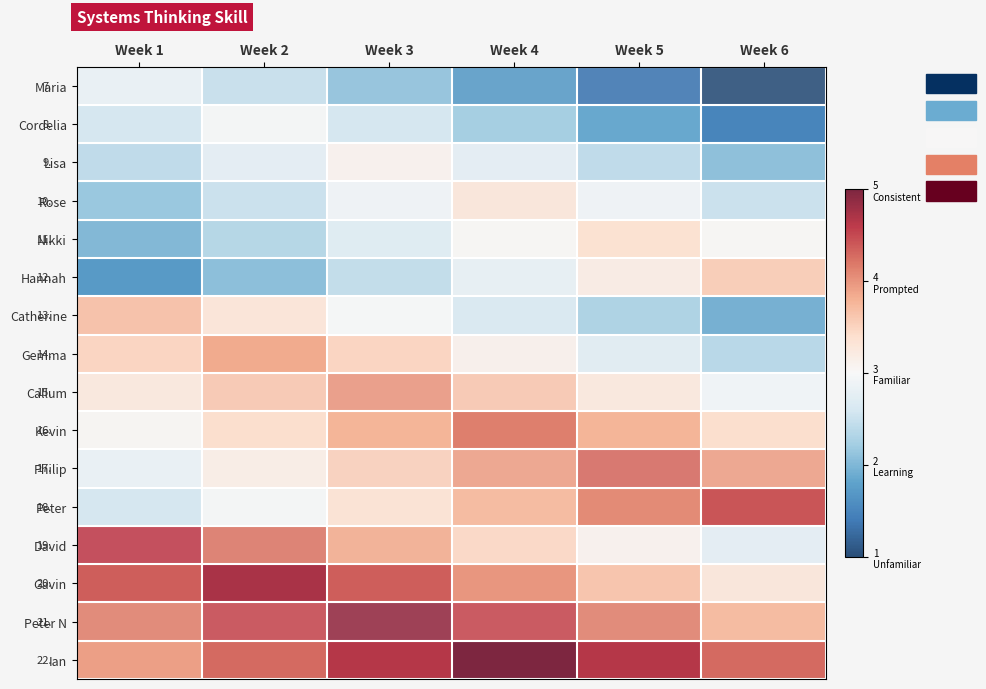

What is the difference between the highest and lowest values at Week 6?

3.4